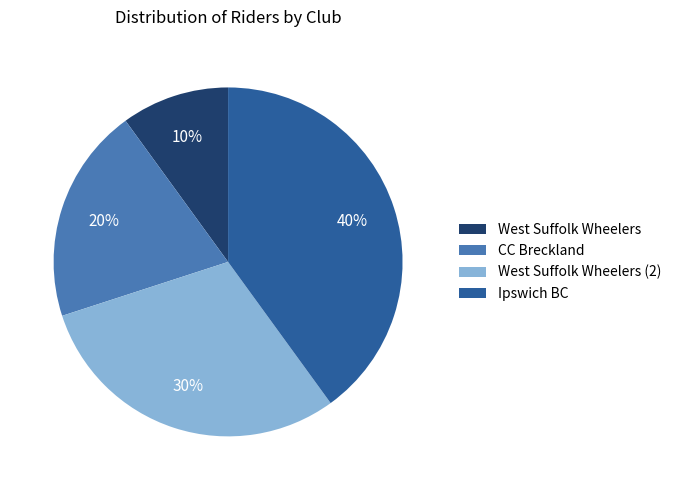

Rank the categories by value from lowest to highest.

West Suffolk Wheelers, CC Breckland, West Suffolk Wheelers (2), Ipswich BC